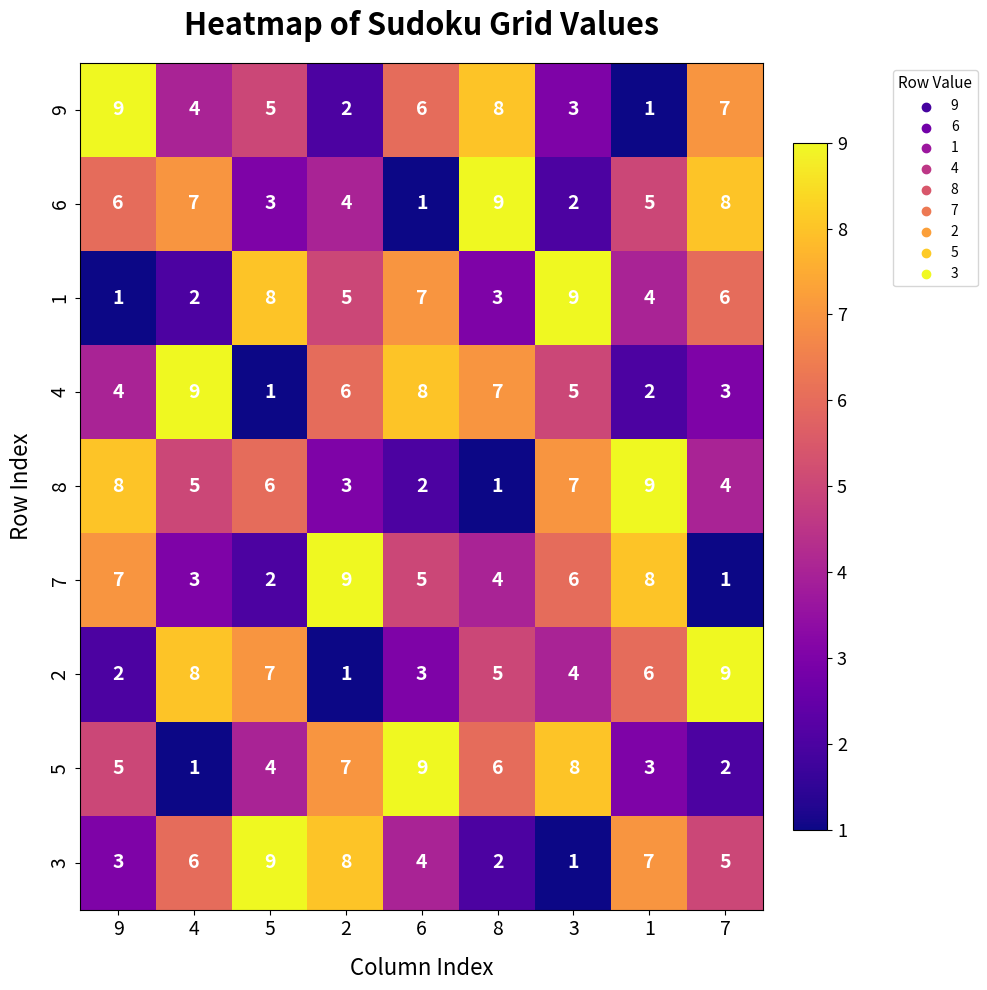

What is the sum of the 8 values at 8 and 3?

8